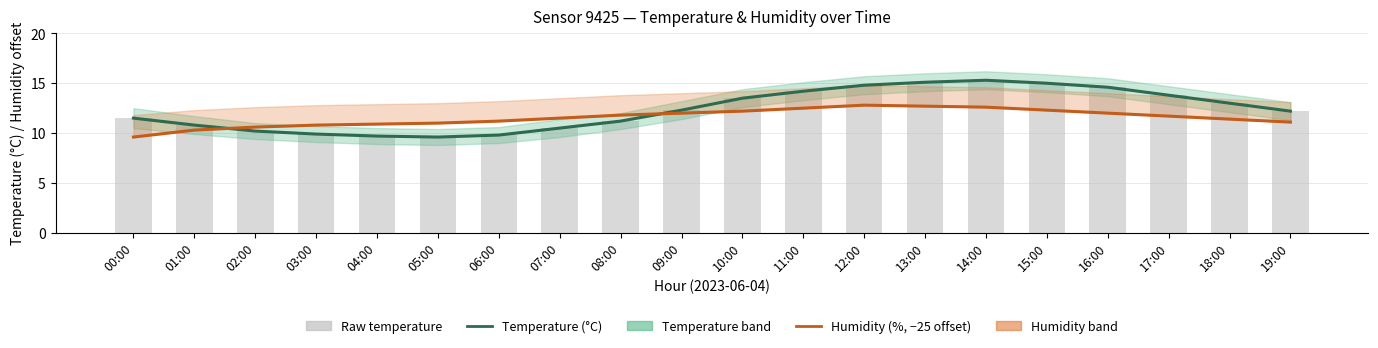

Where does the Raw temperature series first go above 12?

09:00